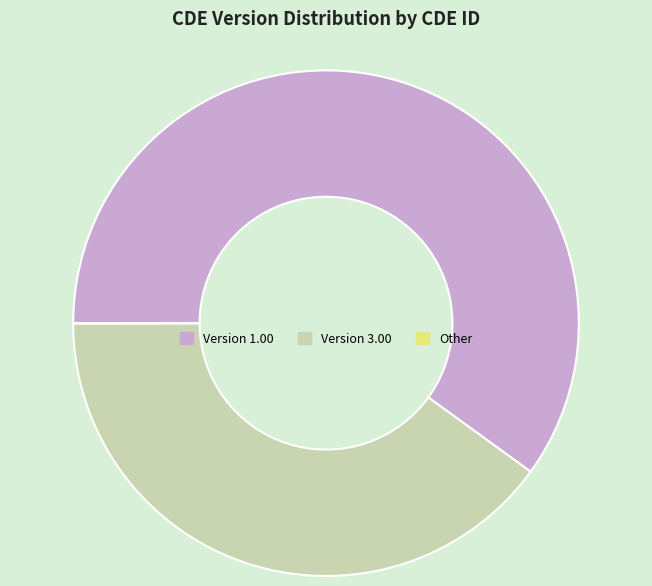

Is there any slice that represents more than half of the pie?

Yes